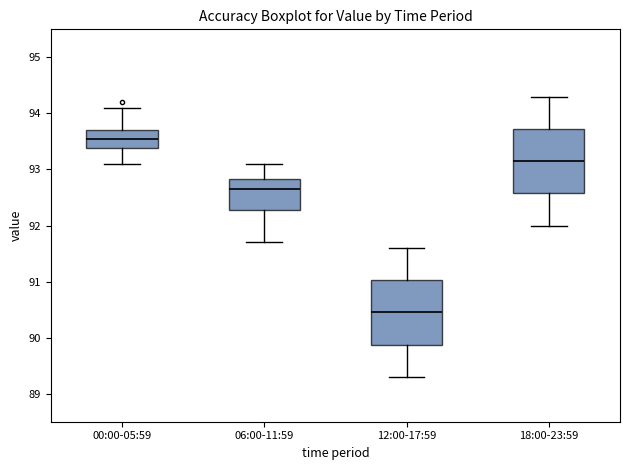

Which box has the lowest median line?

12:00-17:59